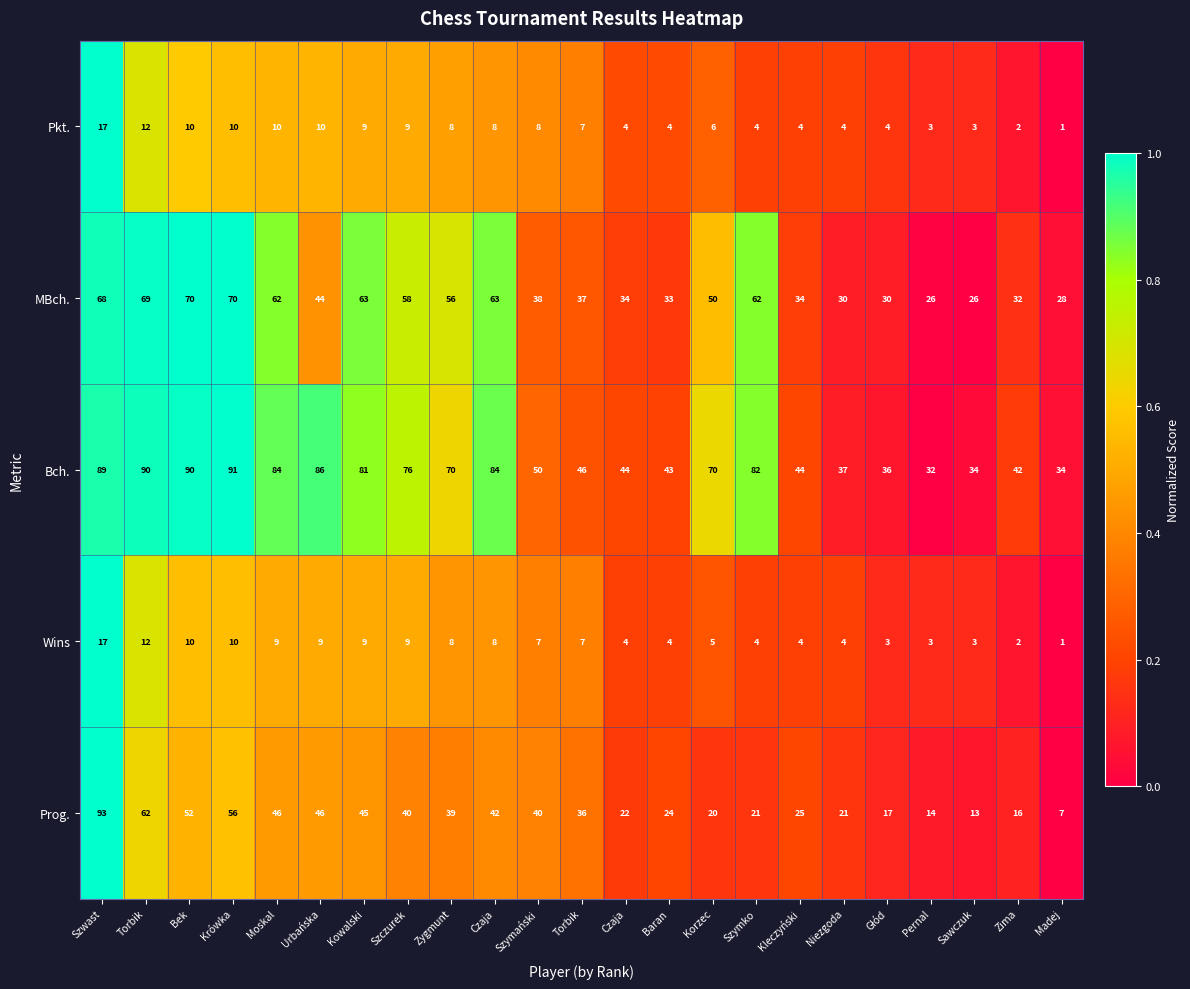

How many distinct data groups are displayed?

5